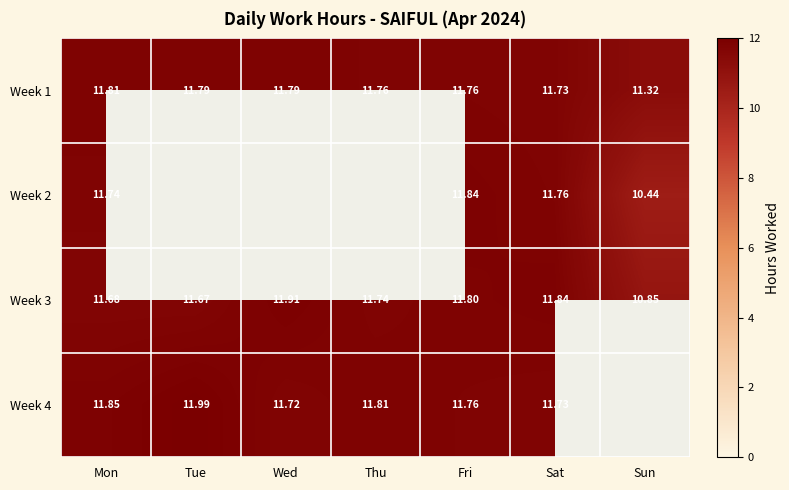

Where is Week 3 nearest to the value 11?

Sun